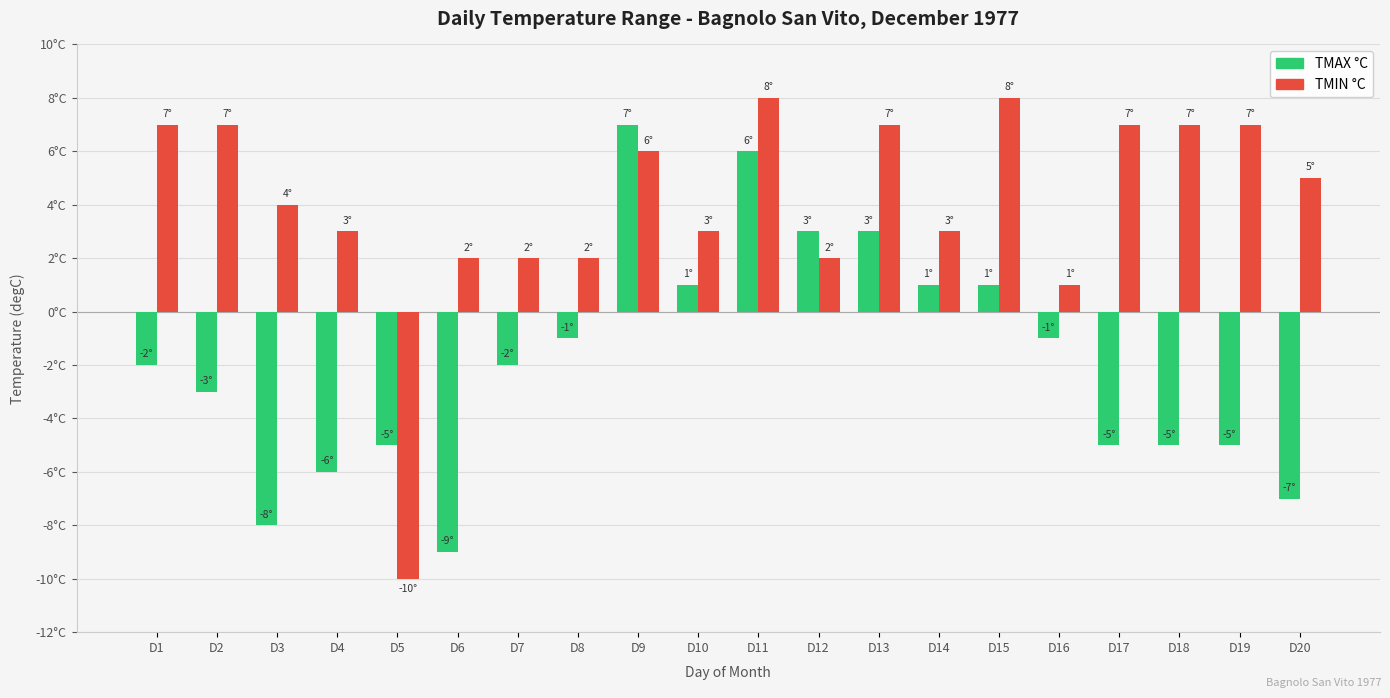

Which series has the largest total across all categories?

TMIN °C